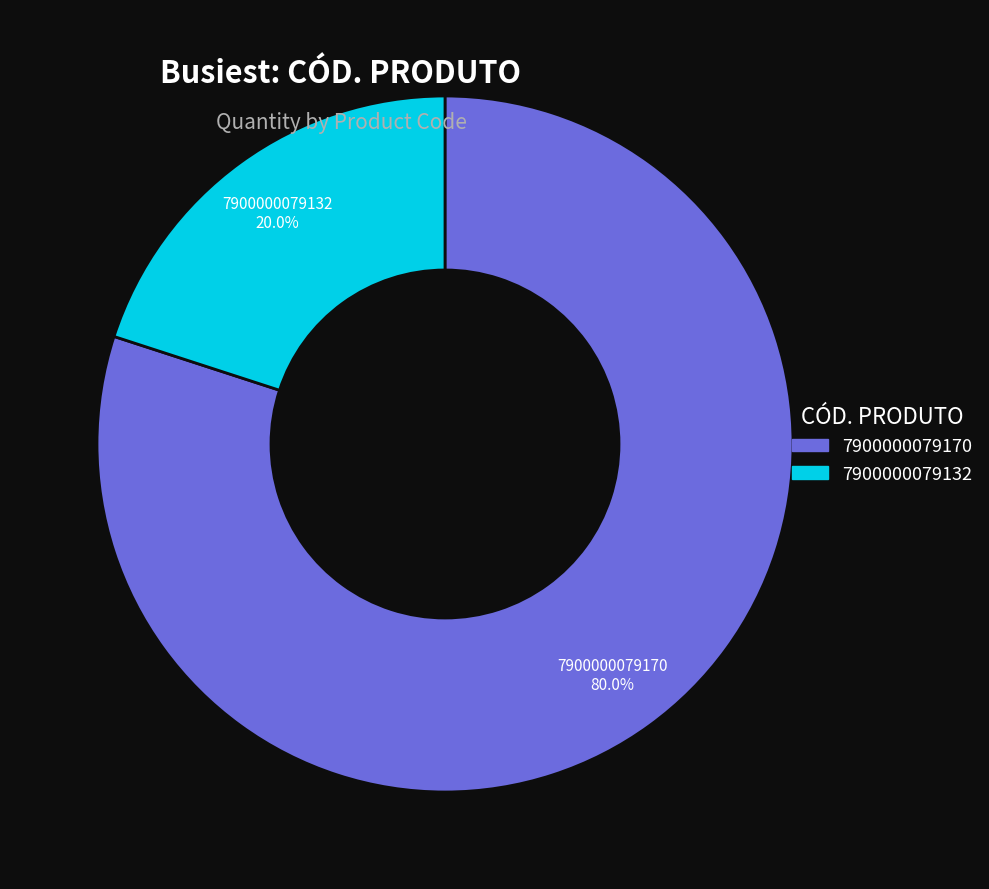

The 7900000079170 slice represents 69% of the pie. True or false?

False